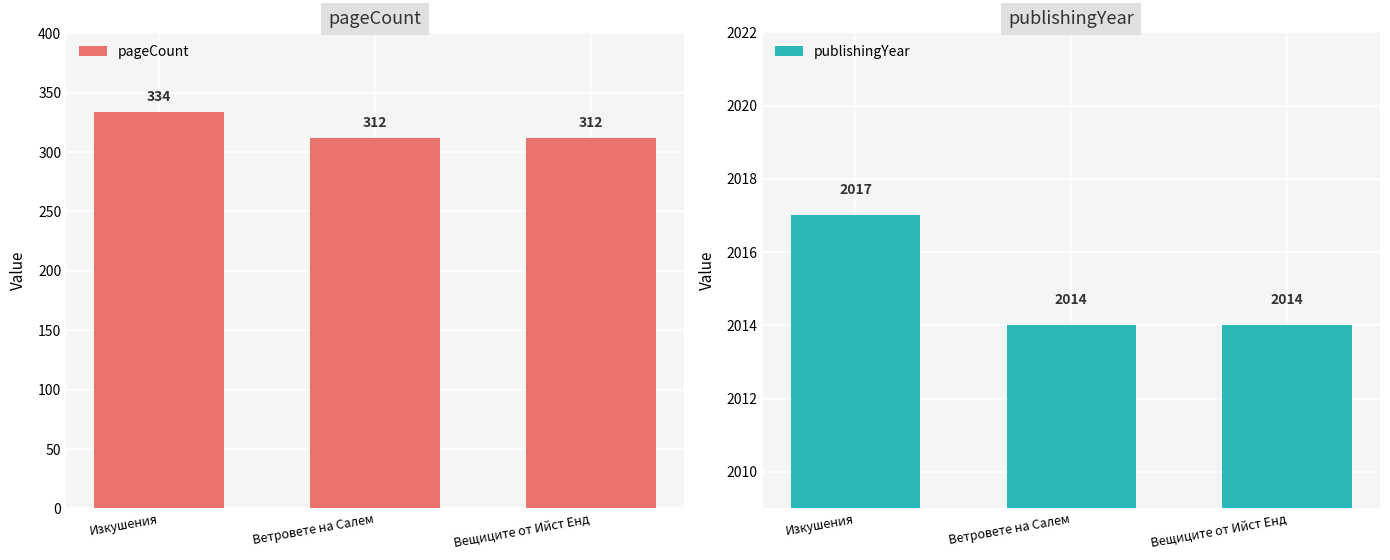

How many bars are there in each group?

2